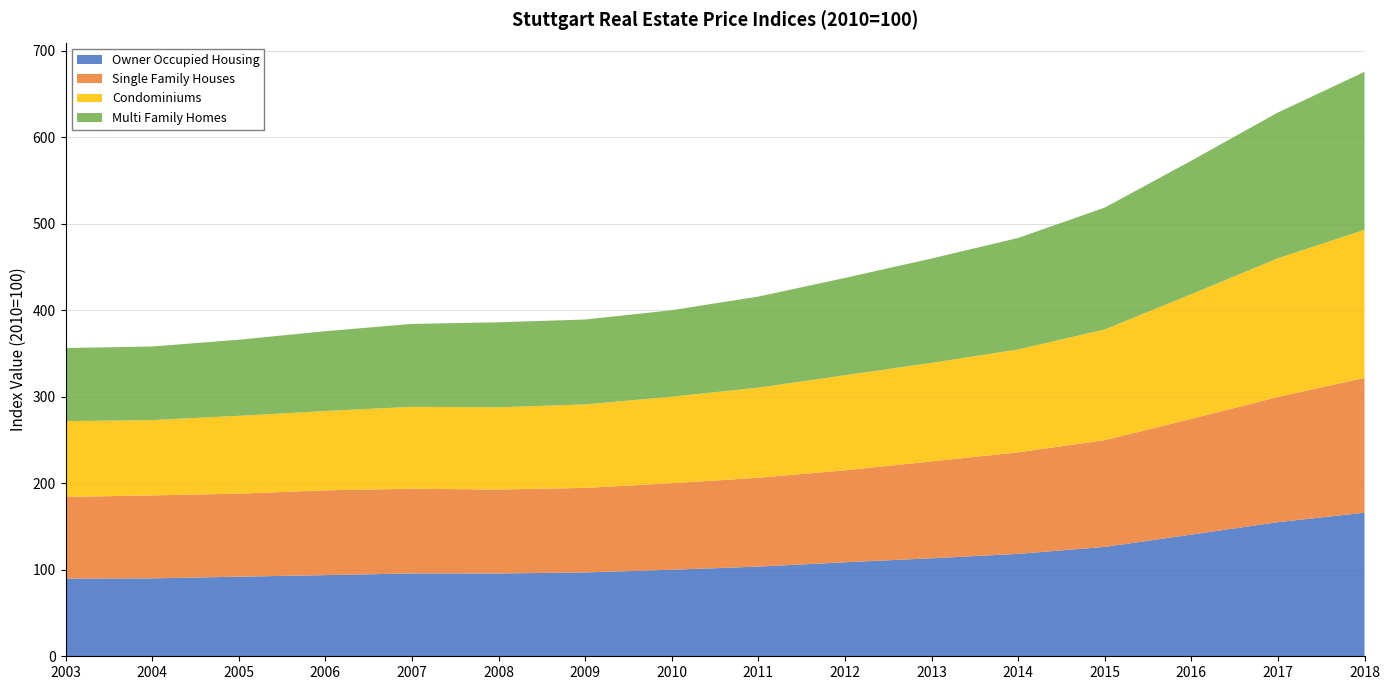

Reading left to right, what are all the values shown in this chart?

Owner Occupied Housing: 2003=89.9	2004=90.0	2005=92.0	2006=93.8	2007=95.8	2008=95.7	2009=96.9	2010=100.0	2011=103.7	2012=108.6	2013=113.3	2014=118.4	2015=126.4	2016=140.6	2017=155.0	2018=165.9
Single Family Houses: 2003=94.3	2004=95.9	2005=96.0	2006=98.0	2007=97.9	2008=97.0	2009=97.7	2010=100.0	2011=102.7	2012=106.3	2013=112.0	2014=117.4	2015=123.4	2016=133.8	2017=144.7	2018=155.8
Condominiums: 2003=87.6	2004=87.0	2005=90.0	2006=91.7	2007=94.7	2008=95.0	2009=96.5	2010=100.0	2011=104.2	2012=109.8	2013=113.9	2014=118.9	2015=128.0	2016=144.2	2017=160.3	2018=171.2
Multi Family Homes: 2003=84.5	2004=85.1	2005=88.0	2006=92.3	2007=95.9	2008=98.3	2009=98.1	2010=100.0	2011=105.3	2012=112.5	2013=120.6	2014=128.9	2015=140.9	2016=154.3	2017=168.5	2018=182.6